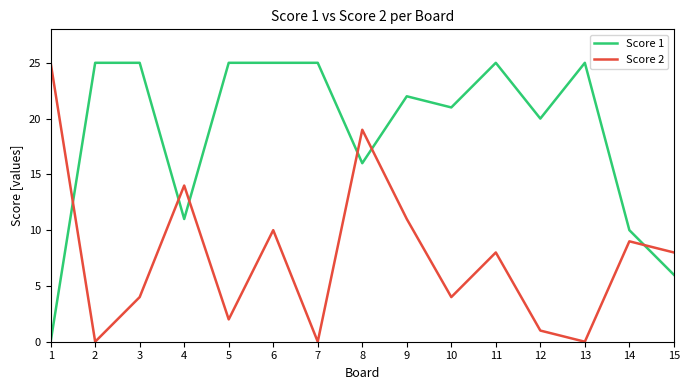

What is the greatest value displayed?

25